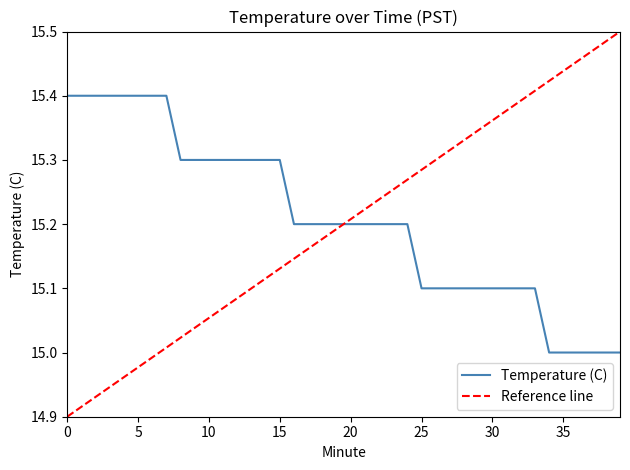

The value at 0 is 15.4. True or false?

True